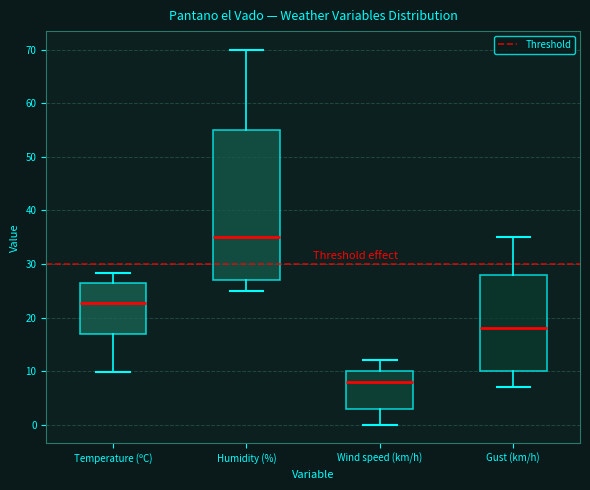

Which box has the lowest median line?

Wind speed (km/h)